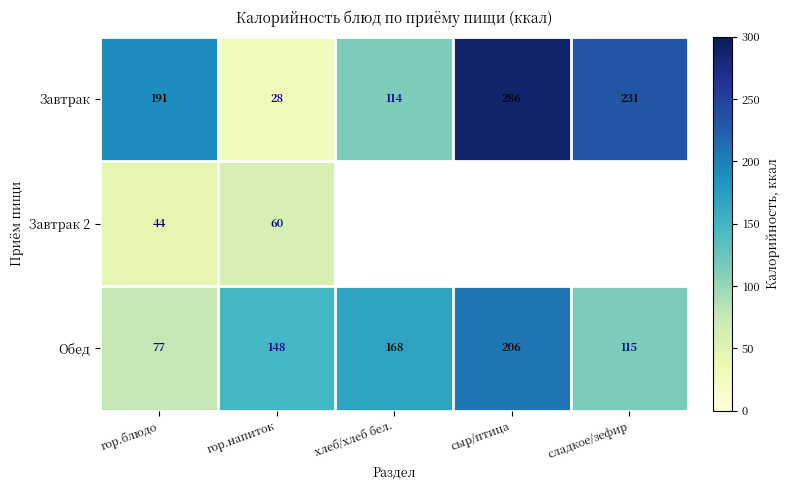

What is the difference between the highest and lowest values at сыр/птица?

80.2